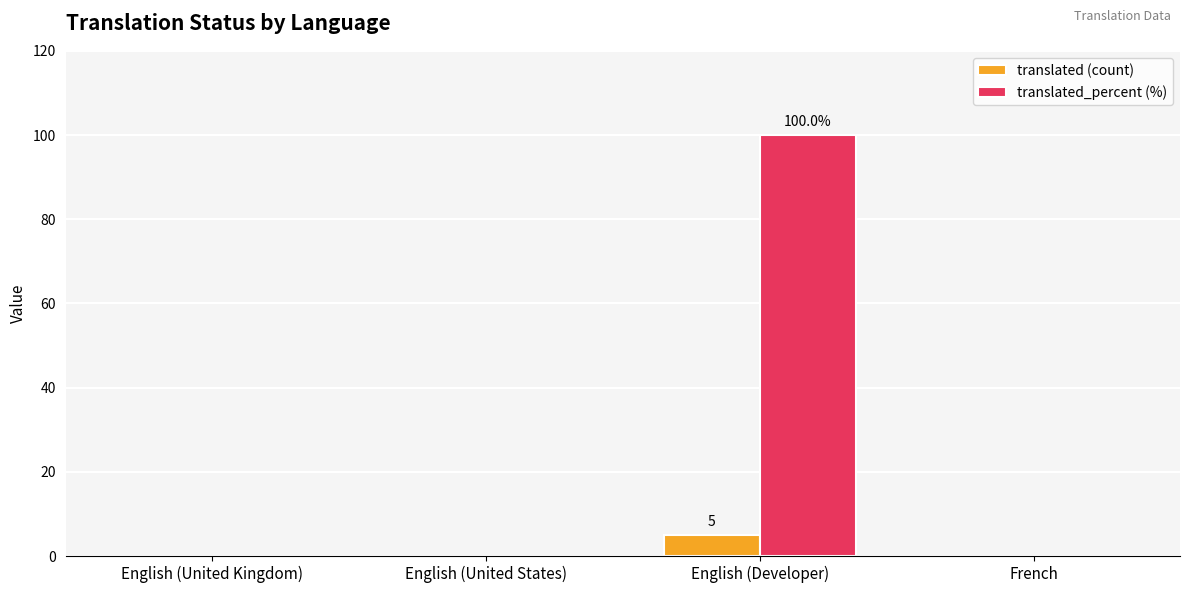

What is the sum of the translated (count) values at English (Developer) and French?

5